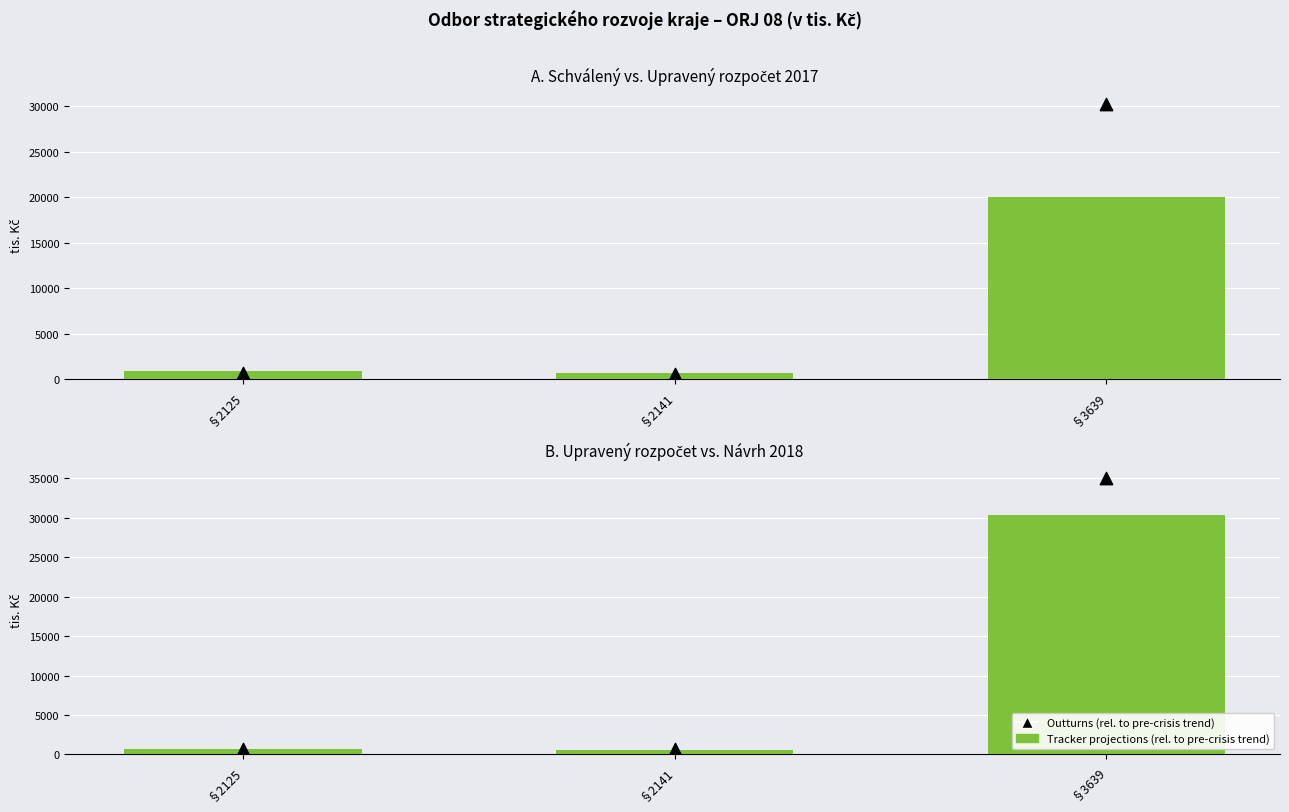

Which series has the largest total across all categories?

Outturns (rel. to pre-crisis trend)